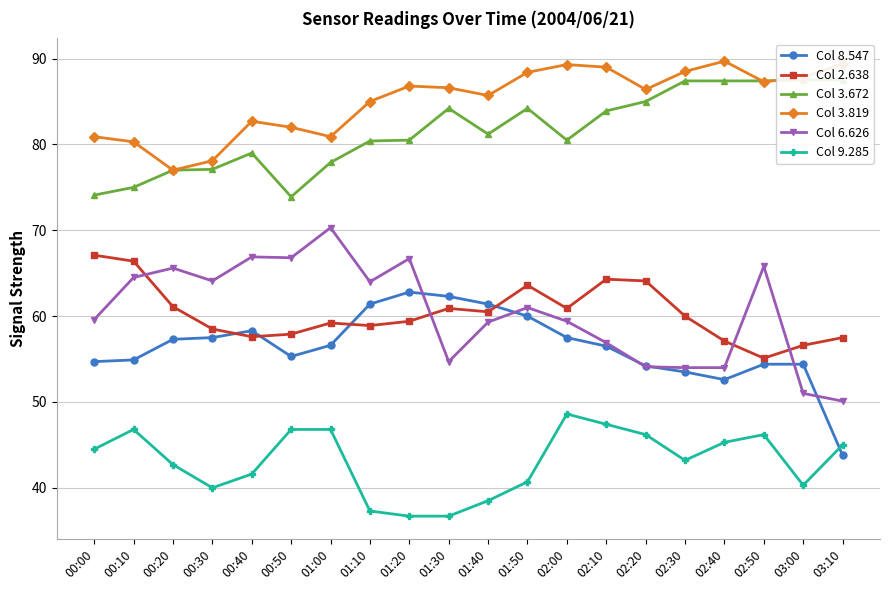

The value of Col 3.819 at 03:00 is 87.8. True or false?

True